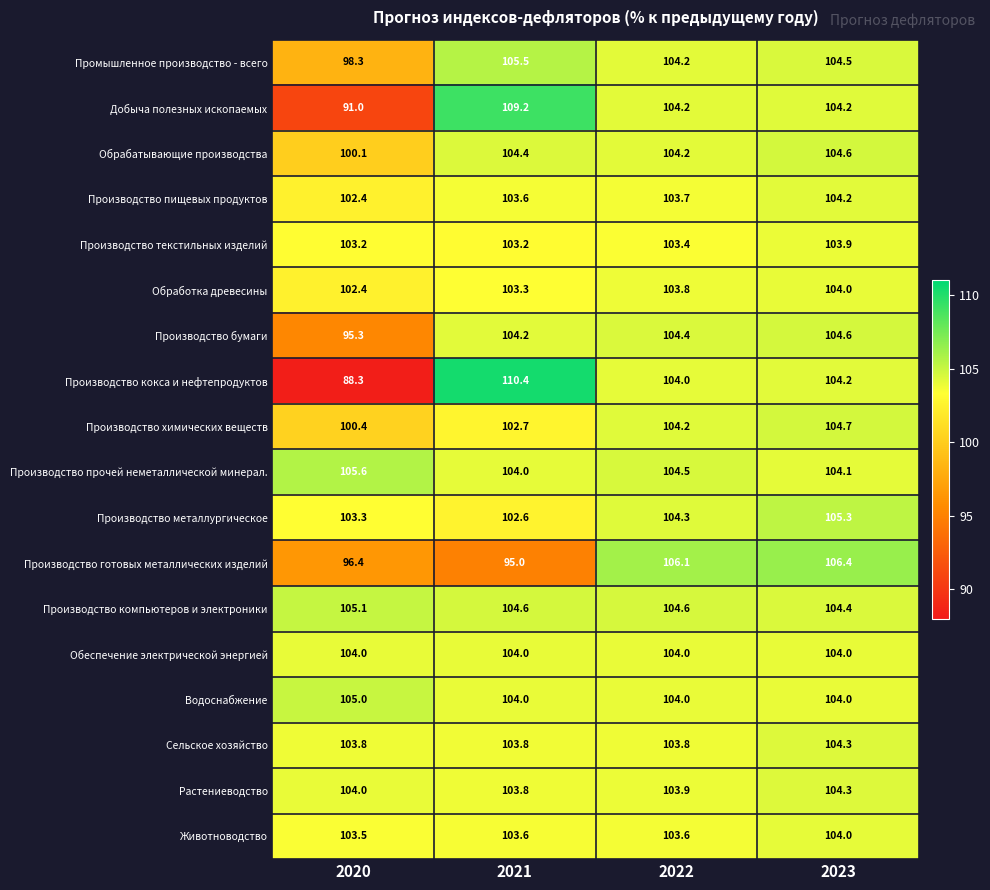

What is the sum of the Сельское хозяйство values at 2020 and 2022?

207.6